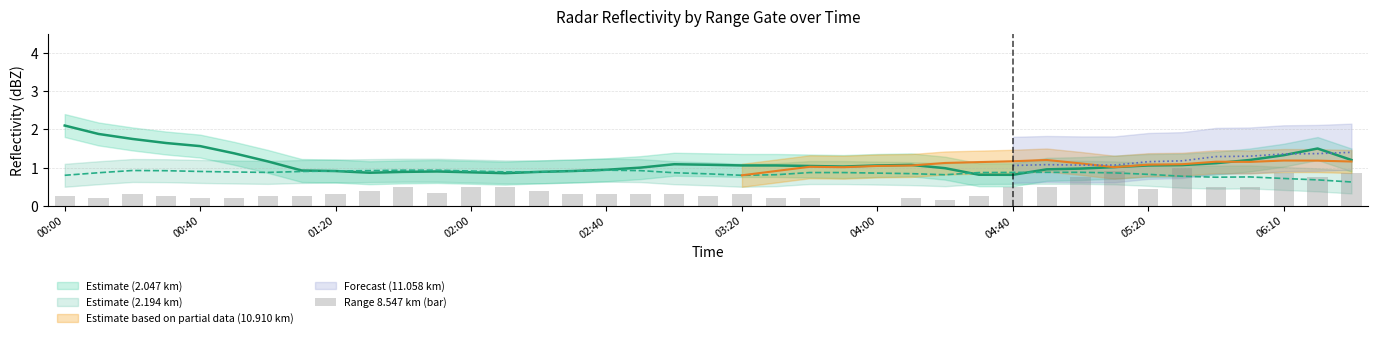

The value at 15 is 0.3. True or false?

True